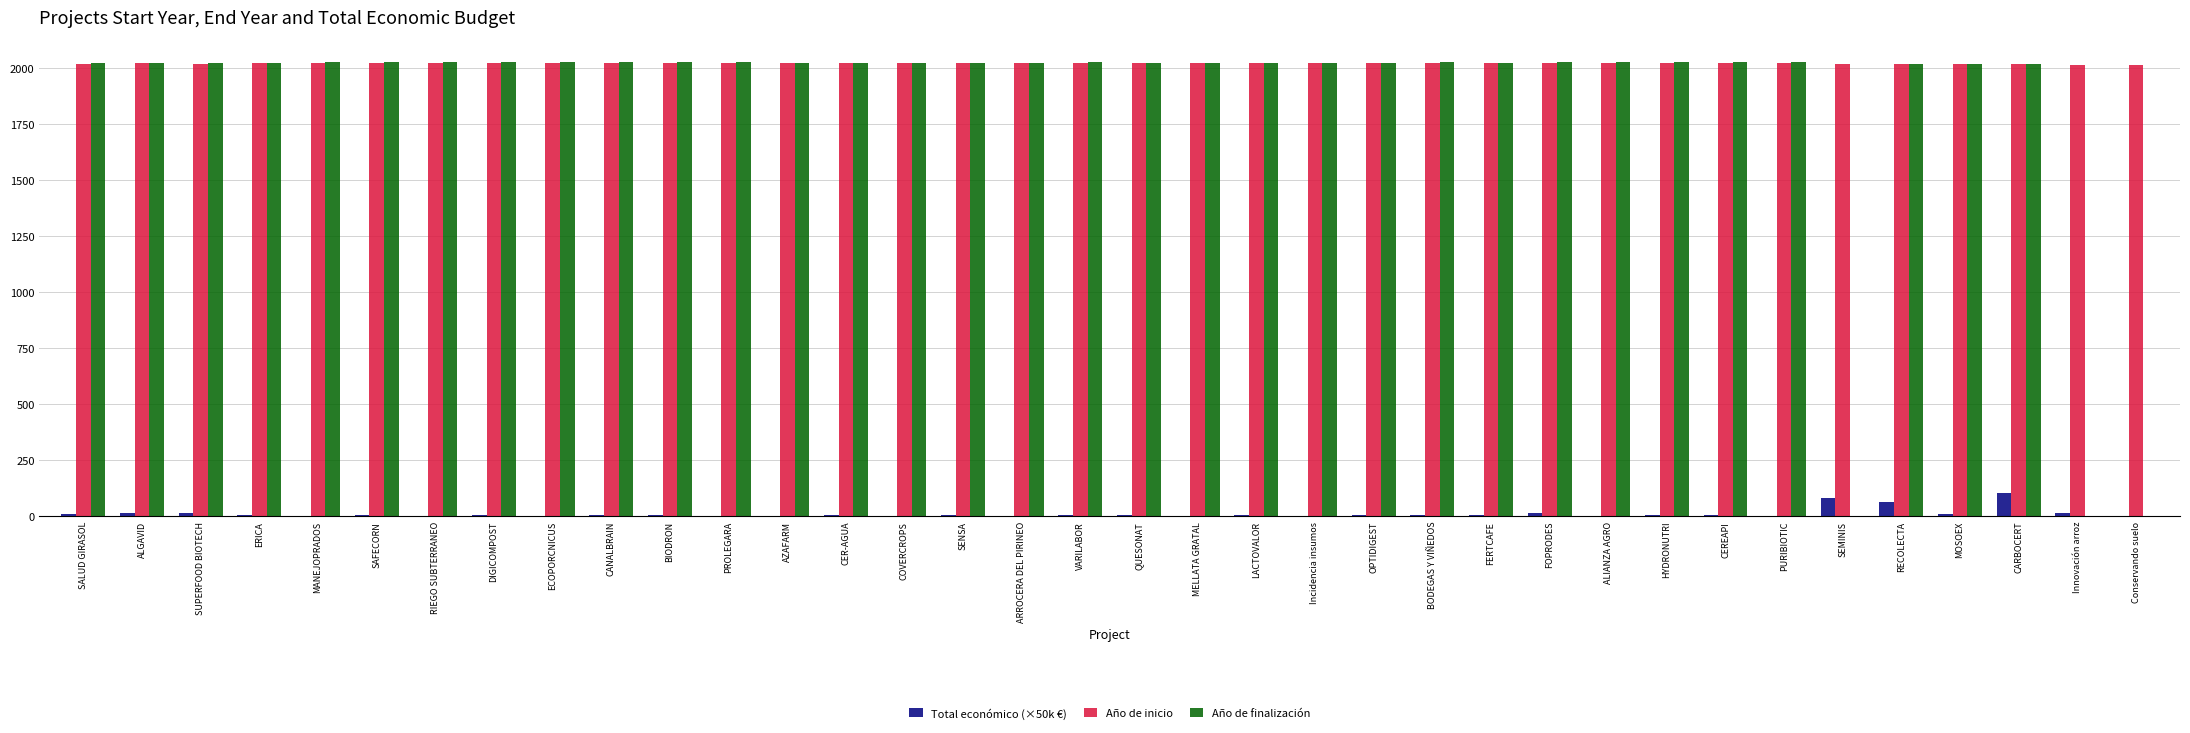

The Año de inicio series shows 3236.3 at SAFECORN. True or false?

False